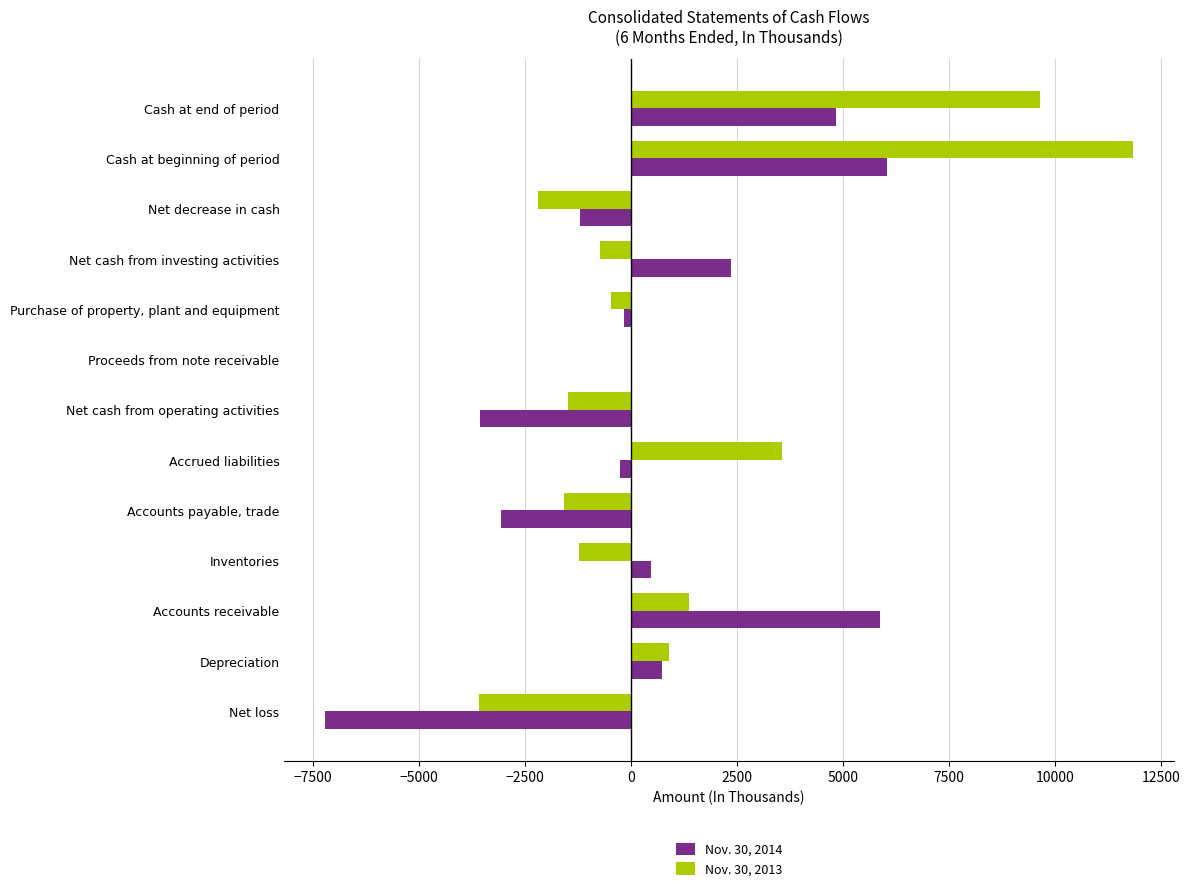

True or false: Nov. 30, 2014 has a value of 6031 at Cash at beginning of period.

True